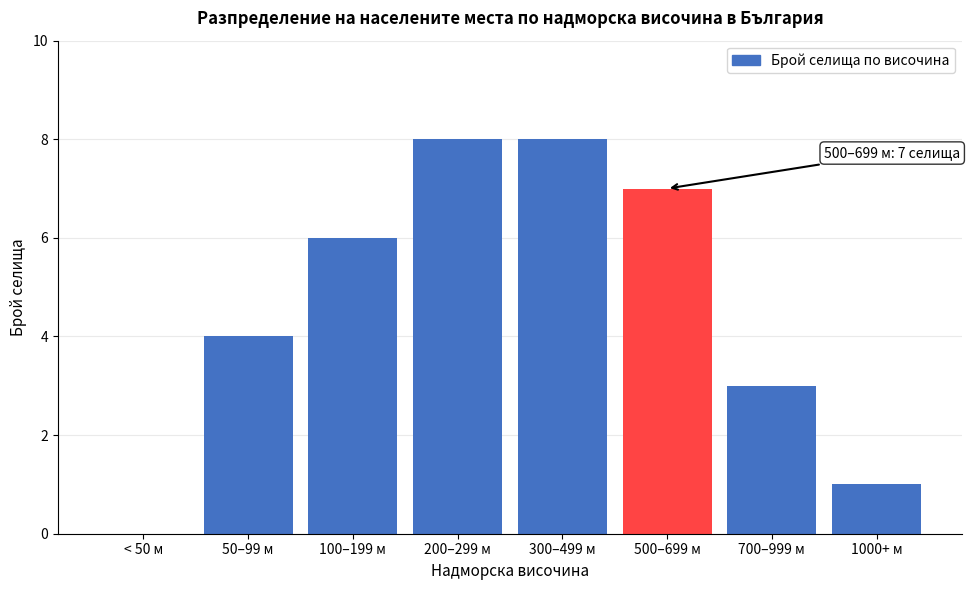

Reading left to right, what are all the values shown in this chart?

< 50 м=0	50–99 м=4	100–199 м=6	200–299 м=8	300–499 м=8	500–699 м=7	700–999 м=3	1000+ м=1